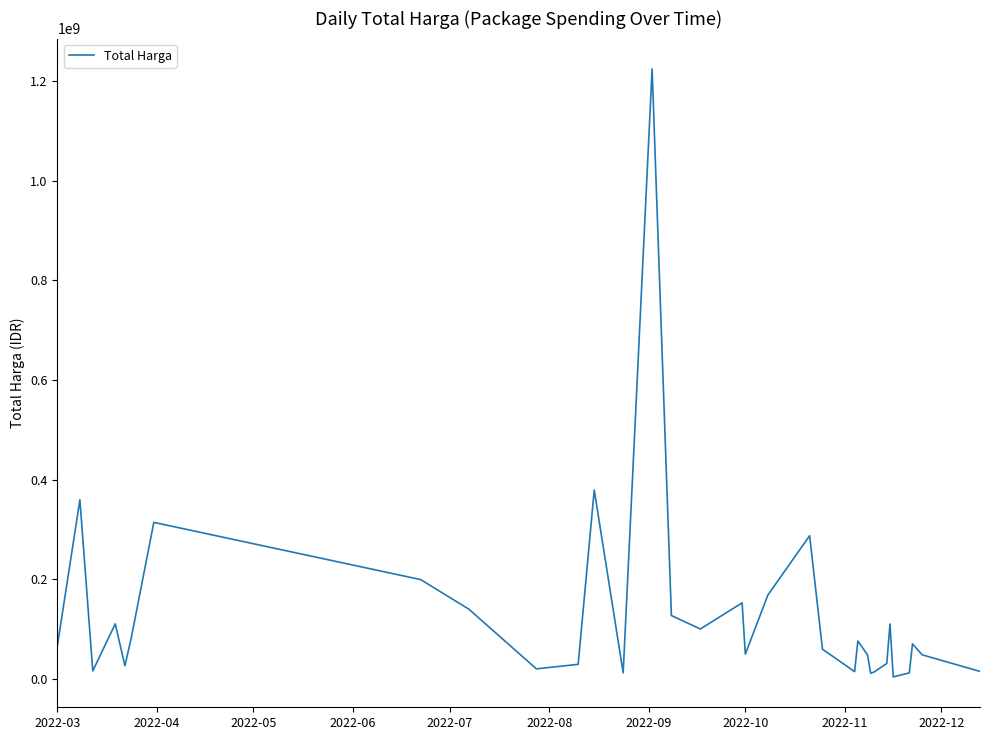

What is the difference between the maximum and minimum values?

1220857000